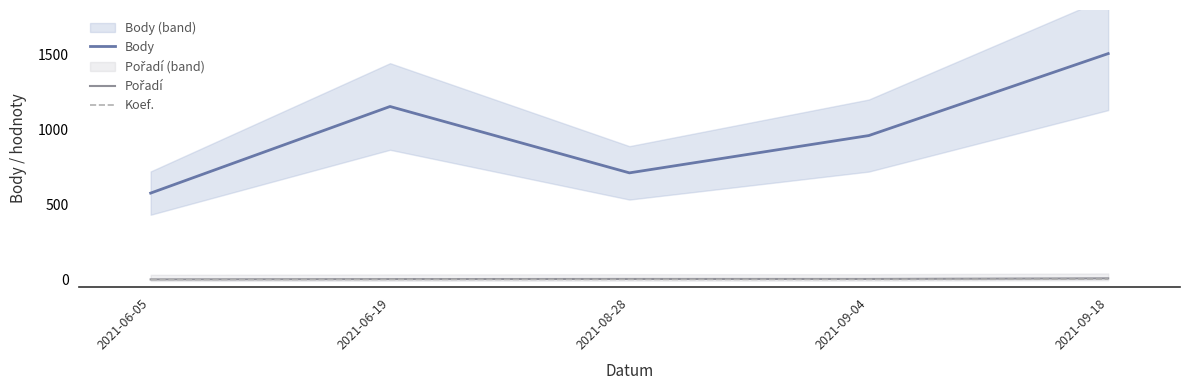

List the labels in order of Body value, smallest first.

2021-06-05, 2021-08-28, 2021-09-04, 2021-06-19, 2021-09-18